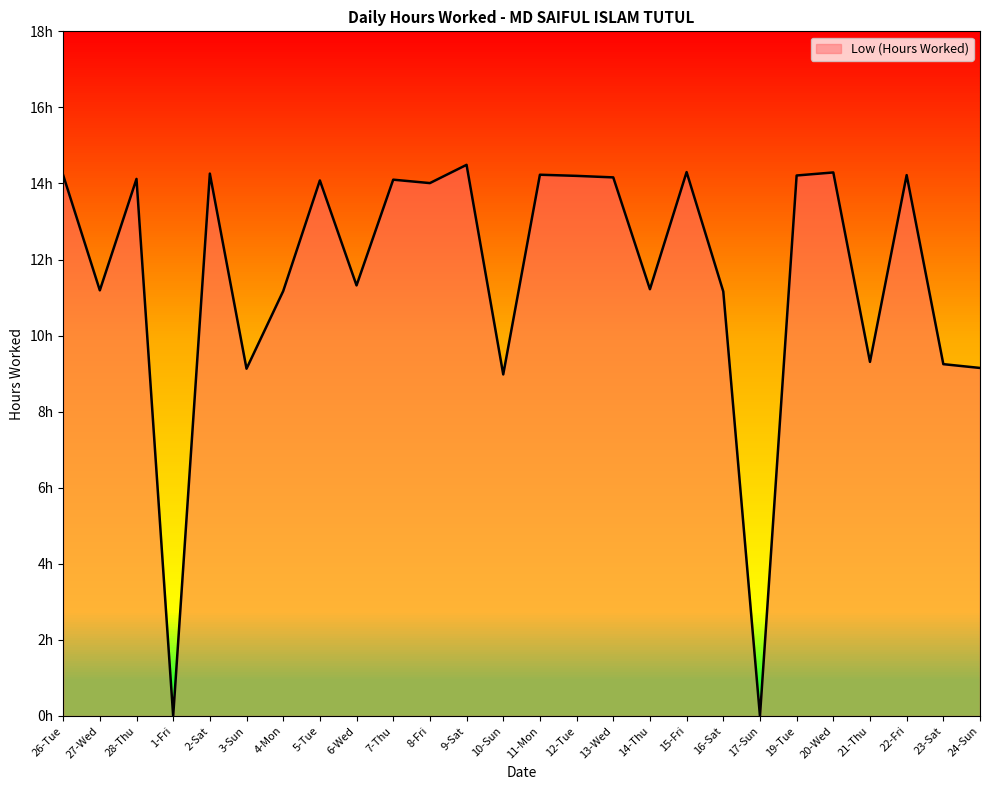

Is this an area chart (filled region under the line)?

Yes